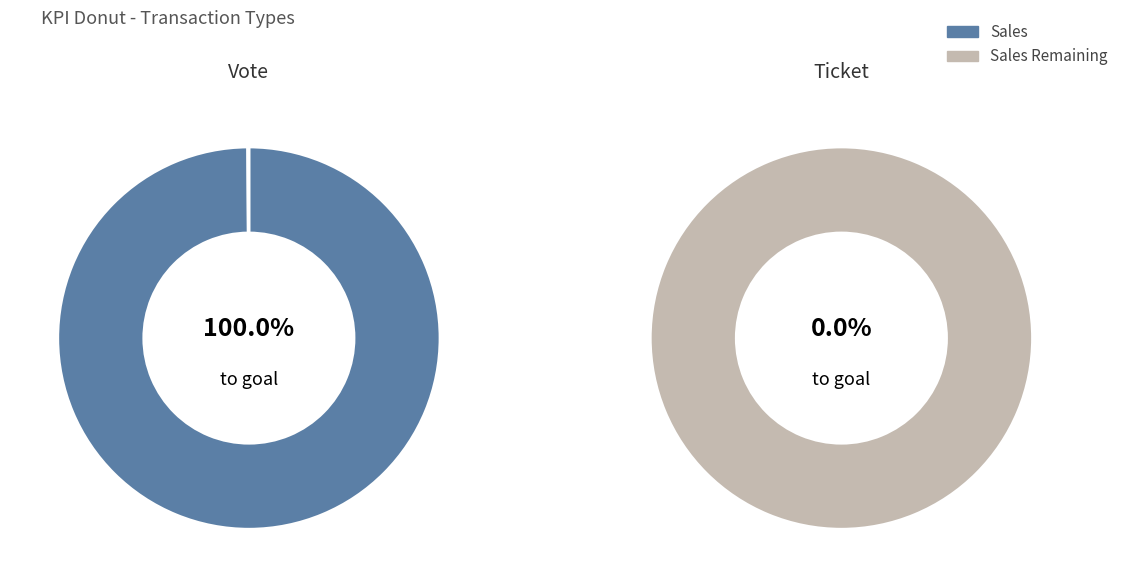

How many slices are in this pie chart?

2